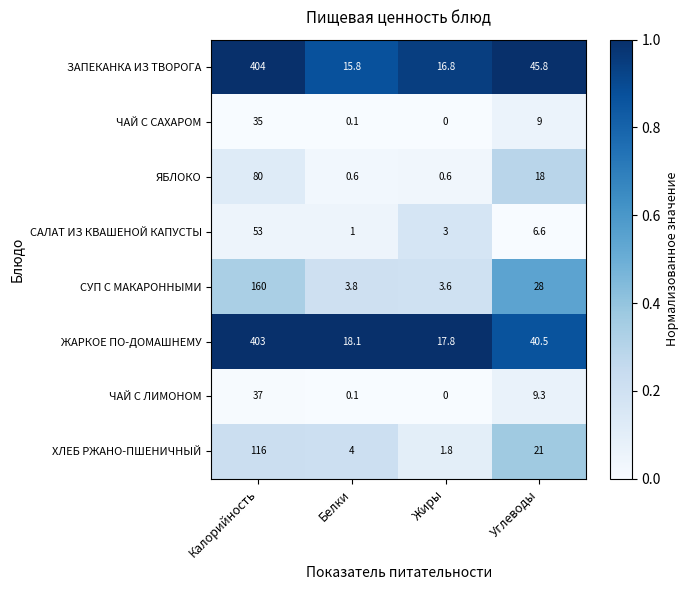

At which label is ЗАПЕКАНКА ИЗ ТВОРОГА closest to 209?

Углеводы